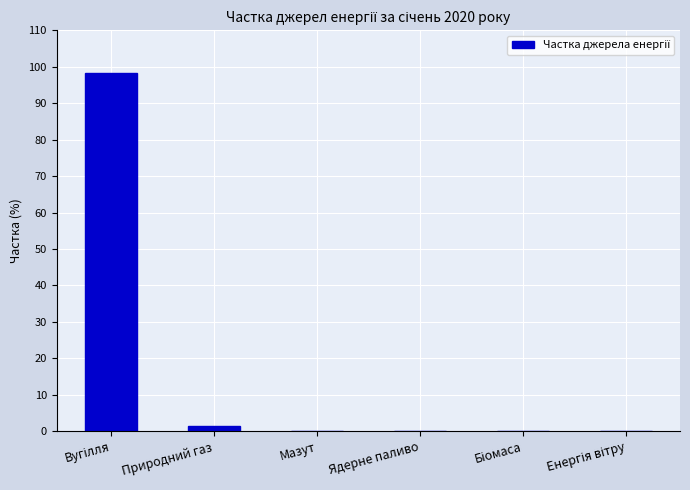

The value at Ядерне паливо is -44.6. True or false?

False